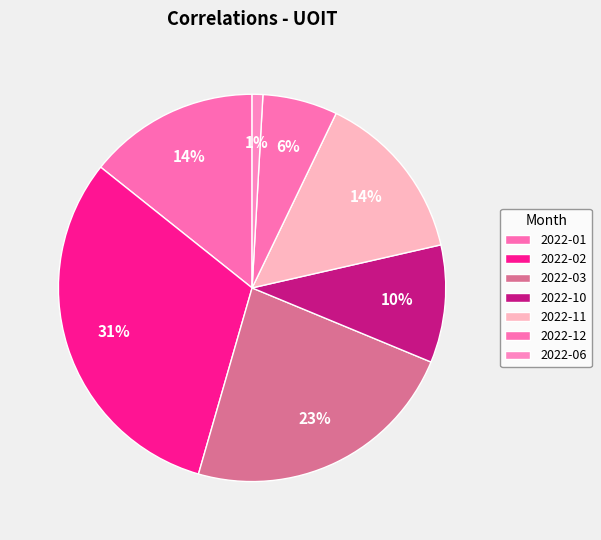

Which category has the smallest portion of the pie?

2022-06